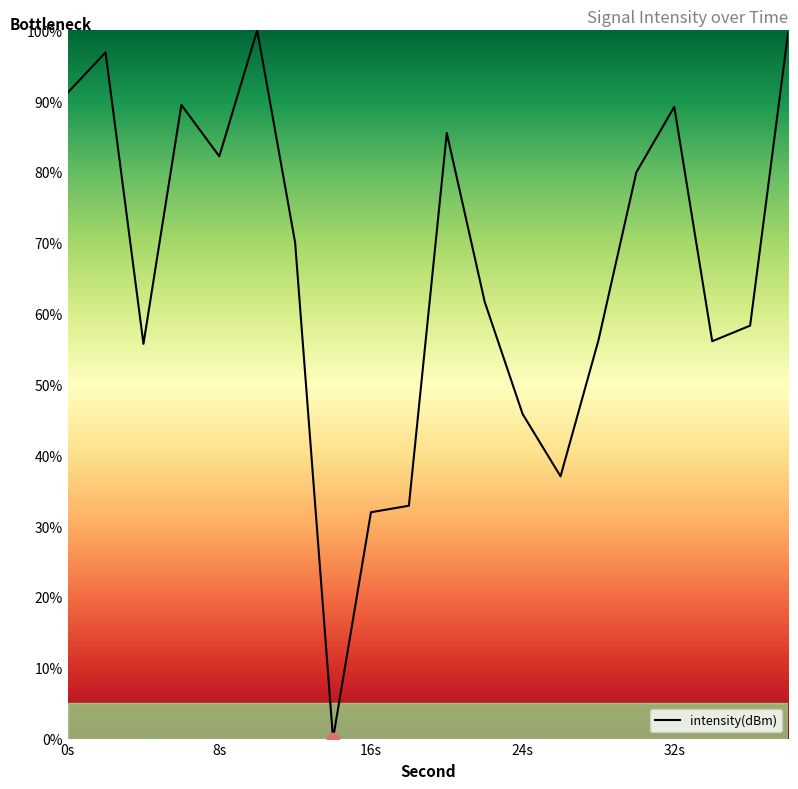

What is the difference between the maximum and minimum values?

100.0